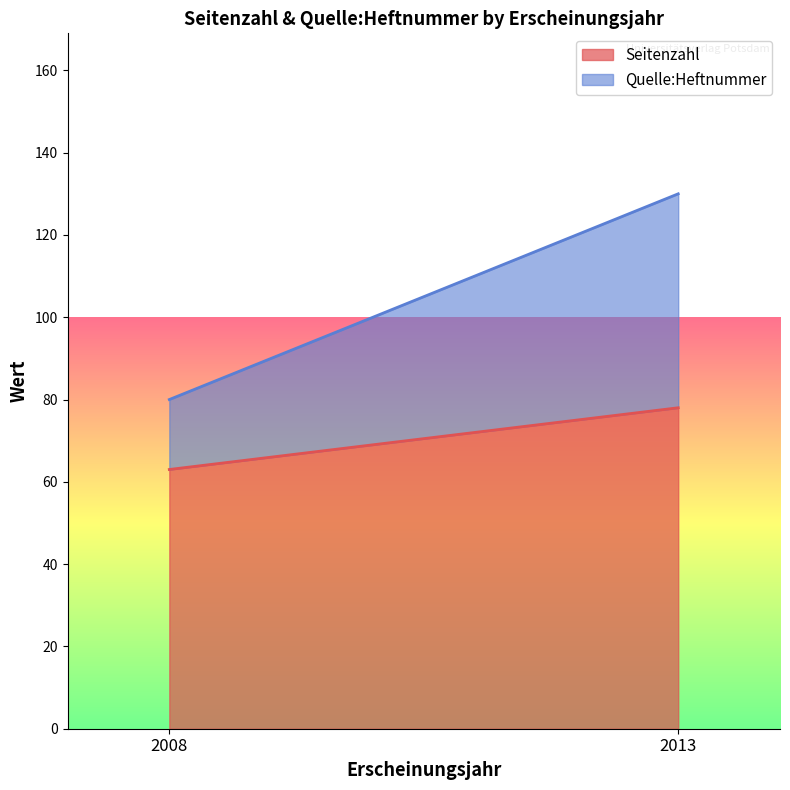

Reading left to right, transcribe the values for Seitenzahl.

2008=63	2013=78